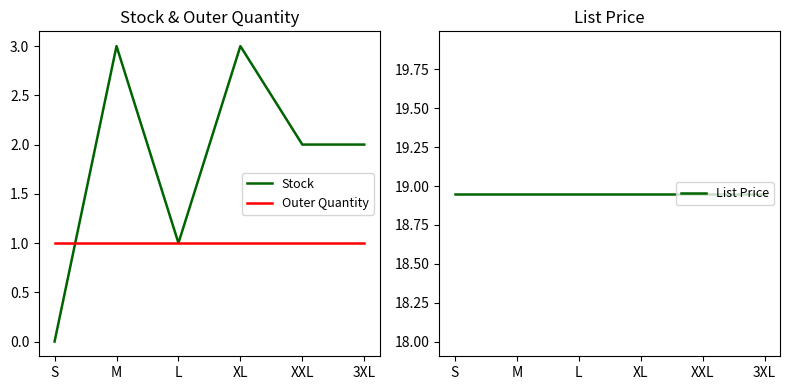

At L, list the series in order from largest to smallest.

List Price, Stock, Outer Quantity